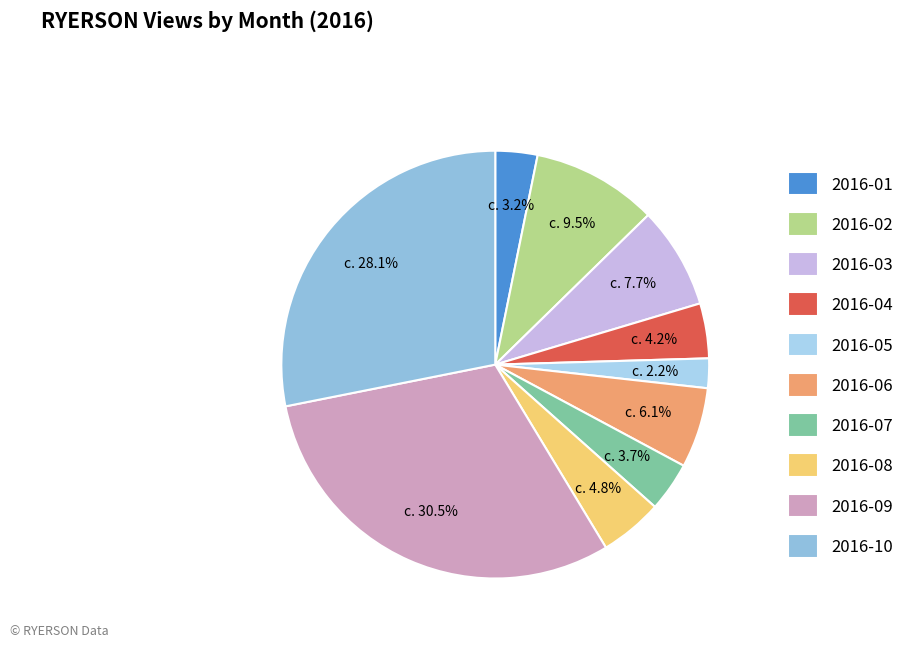

Count the number of slices in the pie.

10